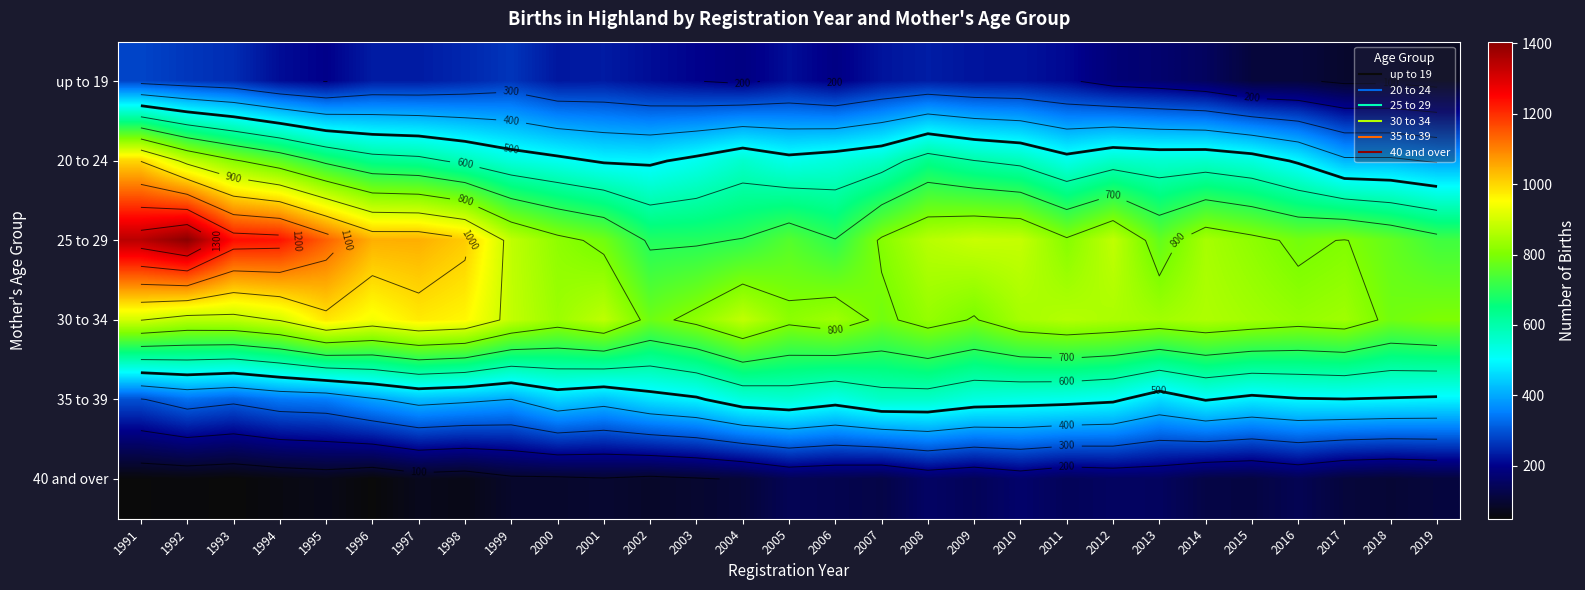

What is the maximum value shown in the chart?

1405